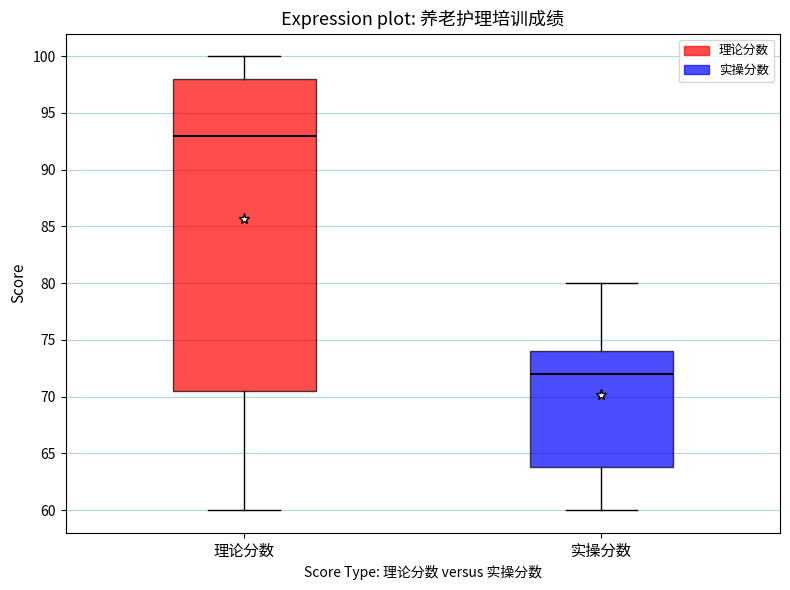

Reading left to right, transcribe this box plot: for each box, give where its median line is, the range the box spans, and where its two whiskers end, as read against the y-axis. The values are not printed on the chart, so give them approximately, as read against the axis.

理论分数: median 93.0, box 70.5 to 98.0, whiskers 60.0 to 100.0
实操分数: median 72.0, box 64.0 to 74.0, whiskers 60.0 to 80.0